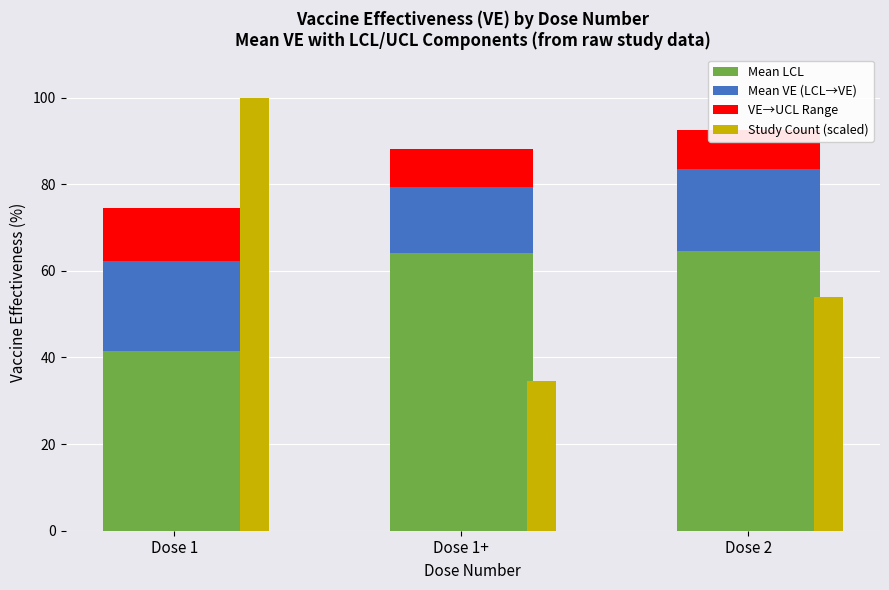

Between Dose 1 and Dose 2, which series saw the biggest shift?

Study Count (scaled)